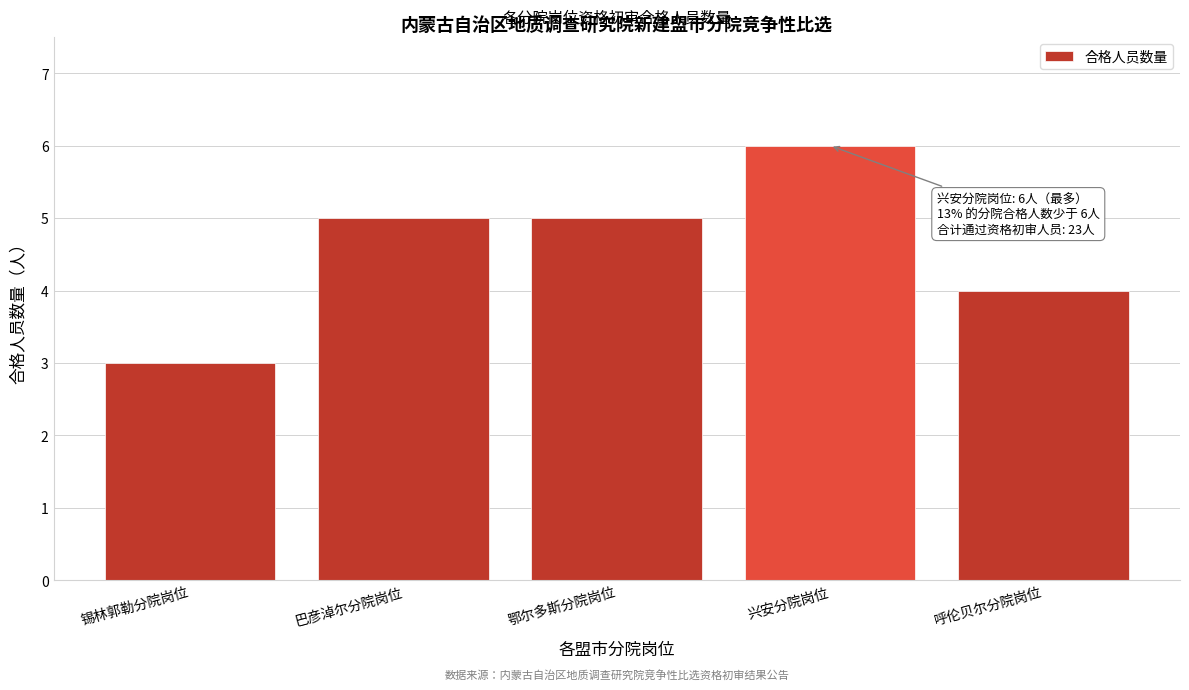

Reading right to left, transcribe all the data shown in this chart.

呼伦贝尔分院岗位=4	兴安分院岗位=6	鄂尔多斯分院岗位=5	巴彦淖尔分院岗位=5	锡林郭勒分院岗位=3